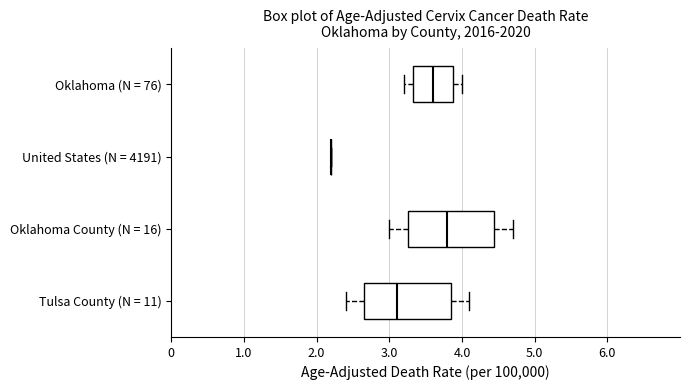

Reading bottom to top, transcribe this box plot: for each box, give where its median line is, the range the box spans, and where its two whiskers end, as read against the x-axis. The values are not printed on the chart, so give them approximately, as read against the axis.

Tulsa County (N = 11): median 3.1, box 2.7 to 3.8, whiskers 2.4 to 4.1
Oklahoma County (N = 16): median 3.8, box 3.3 to 4.4, whiskers 3.0 to 4.7
United States (N = 4191): box collapsed to a line at 2.2, whiskers 2.2 to 2.2
Oklahoma (N = 76): median 3.6, box 3.3 to 3.9, whiskers 3.2 to 4.0